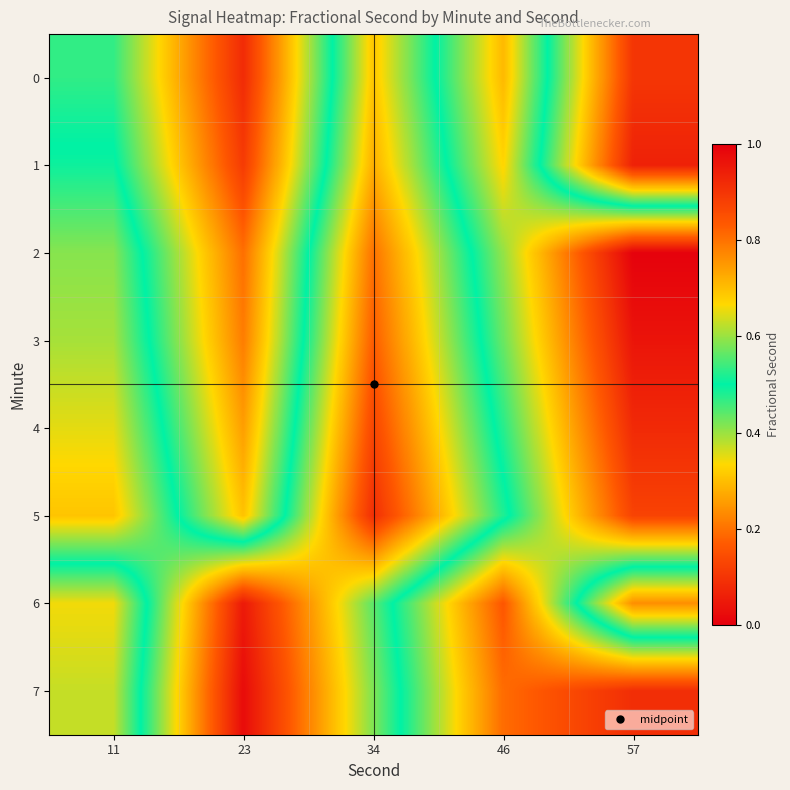

Which series has the largest total across all categories?

6